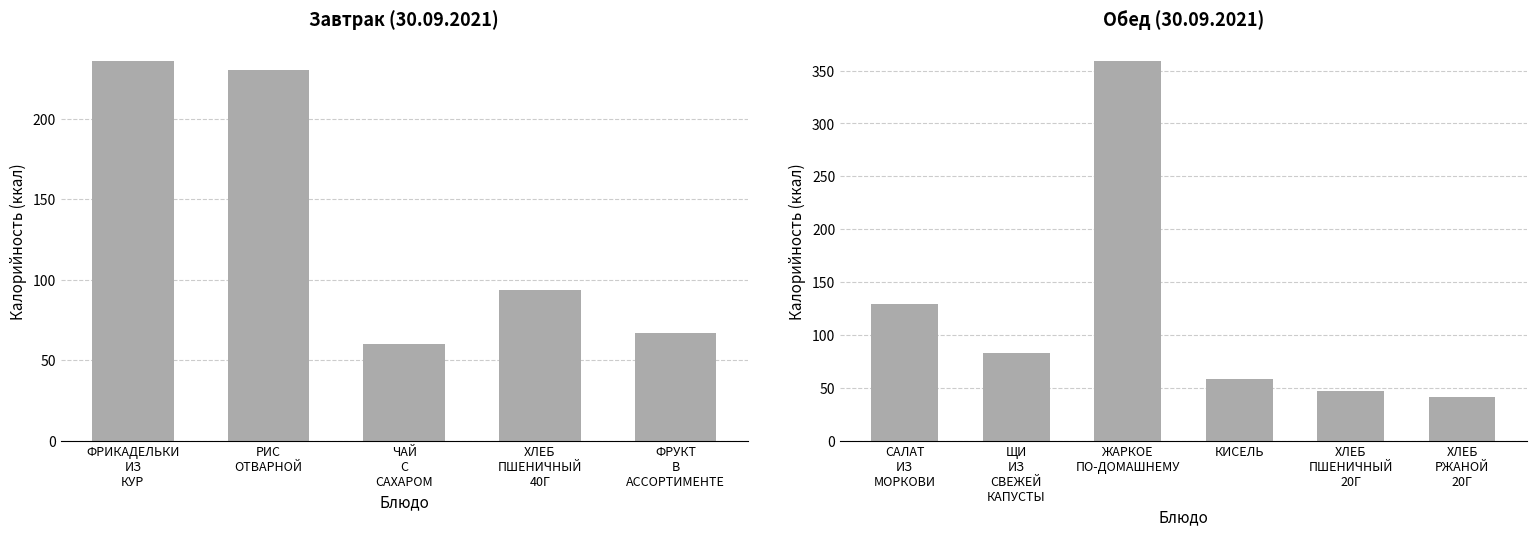

The chart shows a value of 102.5 at КИСЕЛЬ. True or false?

False